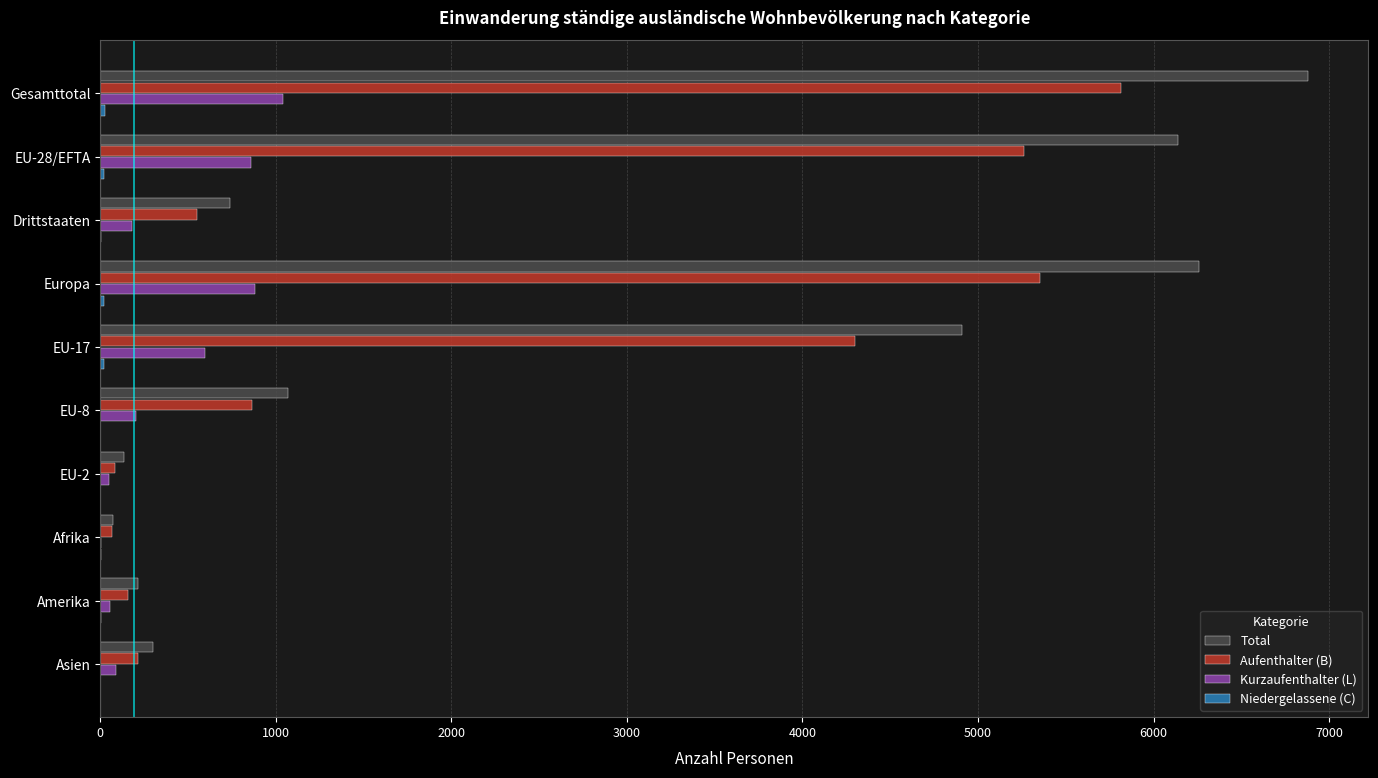

At which category is the sum across all series the highest?

Gesamttotal